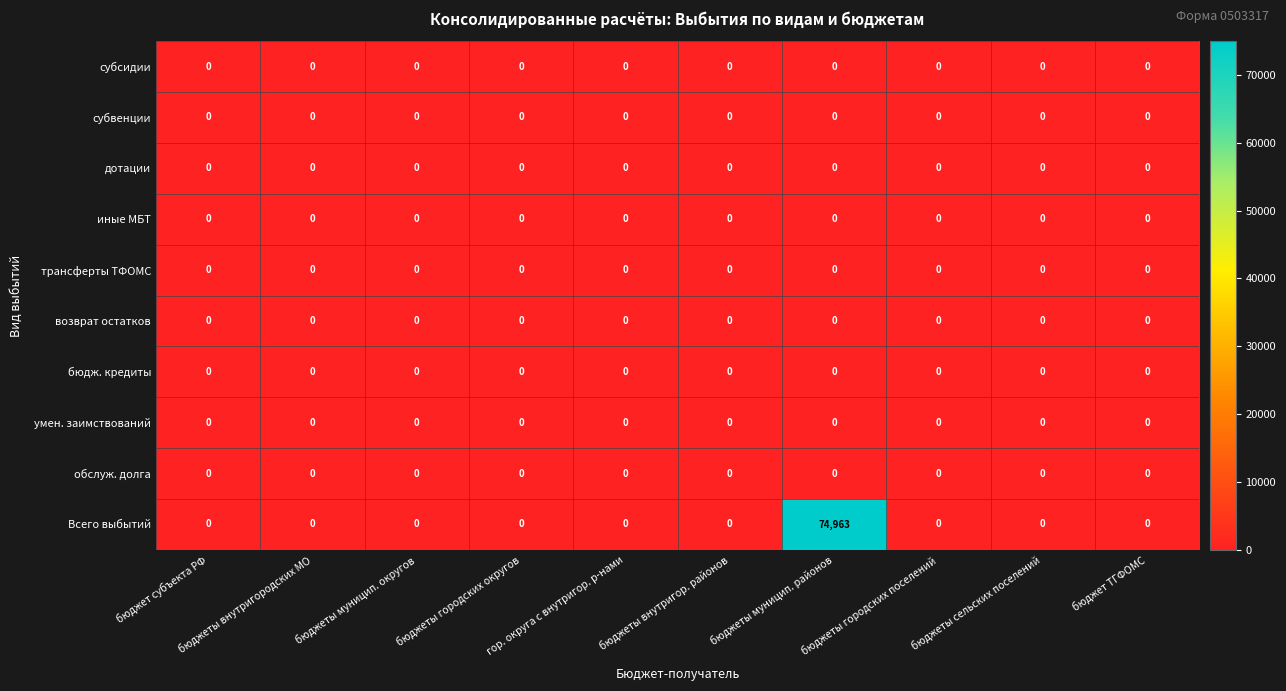

At which category does the chart reach its peak across all series?

бюджеты муницип. районов